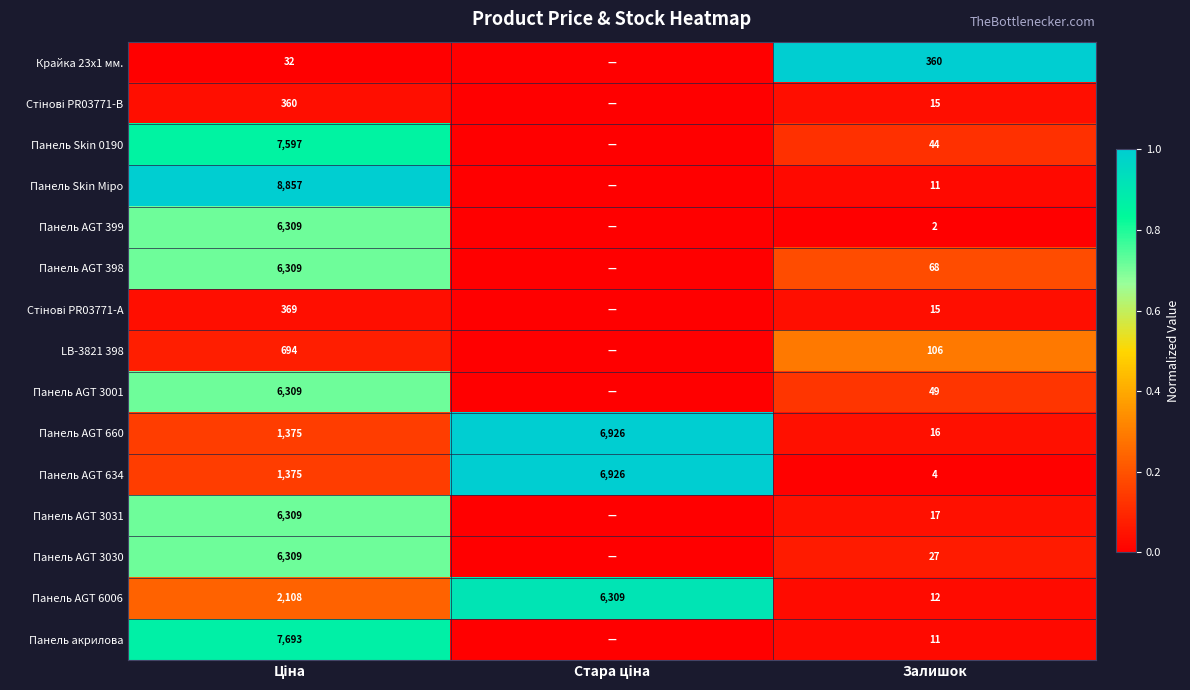

Which has a higher value, Стара ціна or Залишок?

Залишок